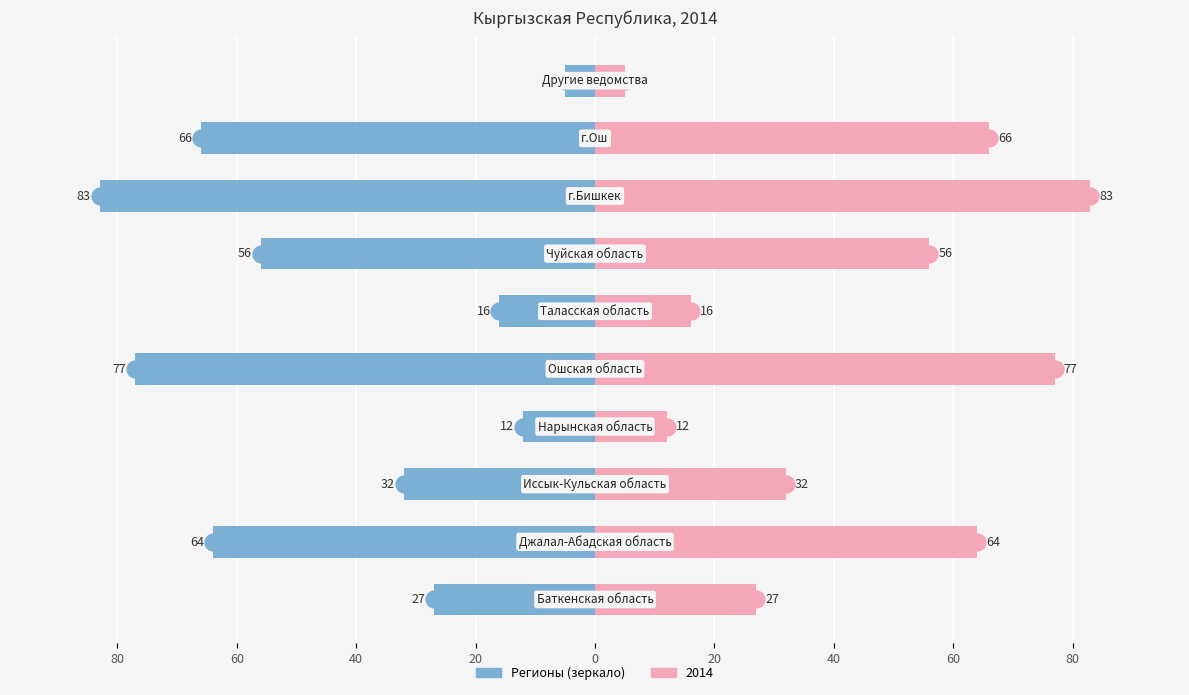

What is the difference between the second highest and second lowest values?

65